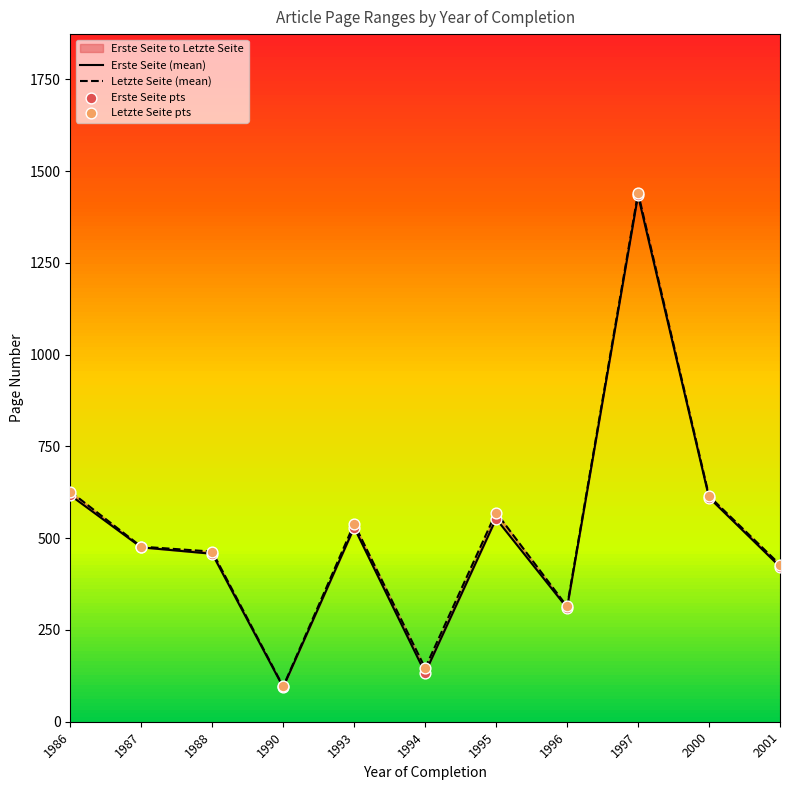

What is the total value across all series at 1994?

279